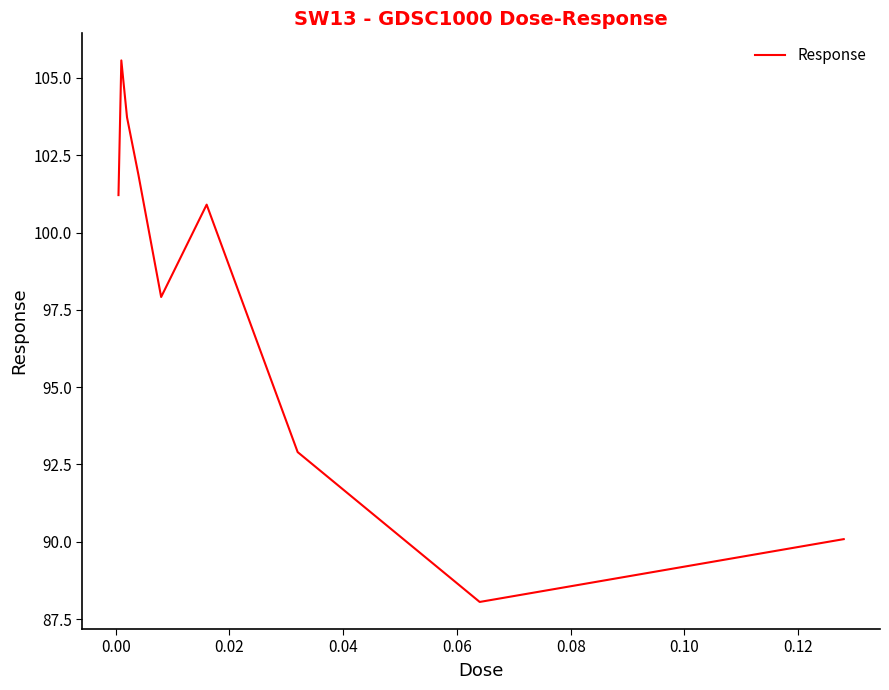

Reading right to left, what are all the values shown in this chart?

90.1	88.1	92.9	100.9	97.9	101.9	103.7	105.6	101.2